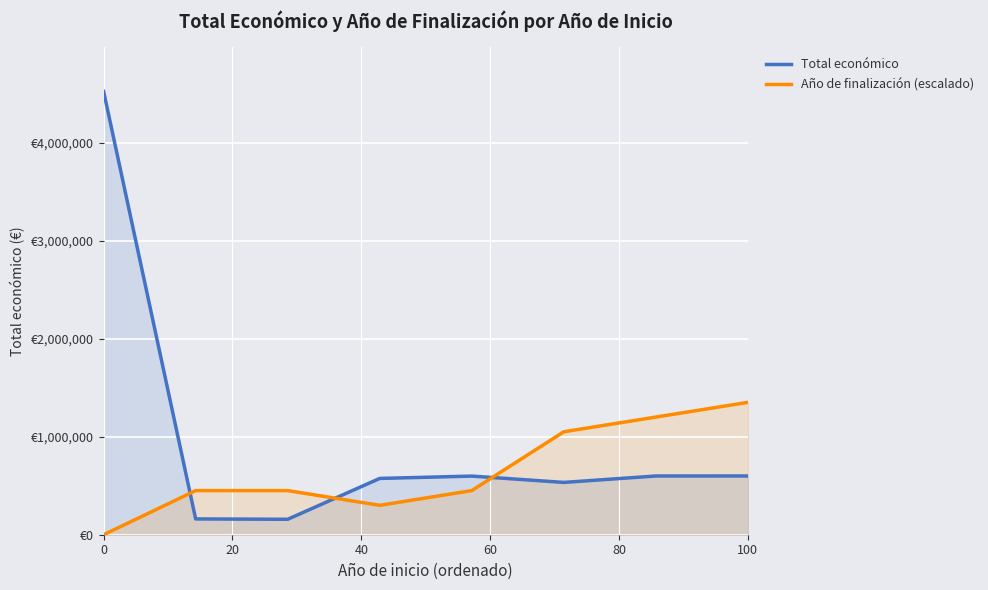

Does the chart display data point markers on the line(s)?

No